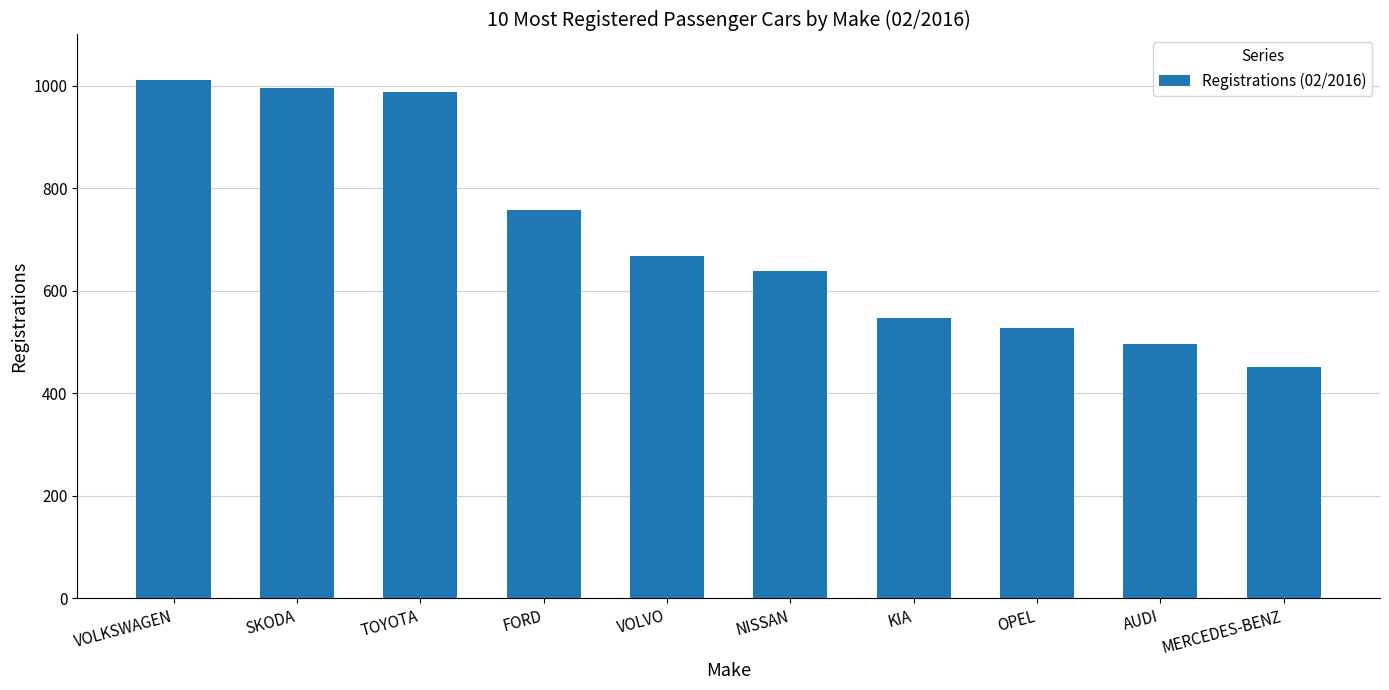

The value at FORD is 758. True or false?

True